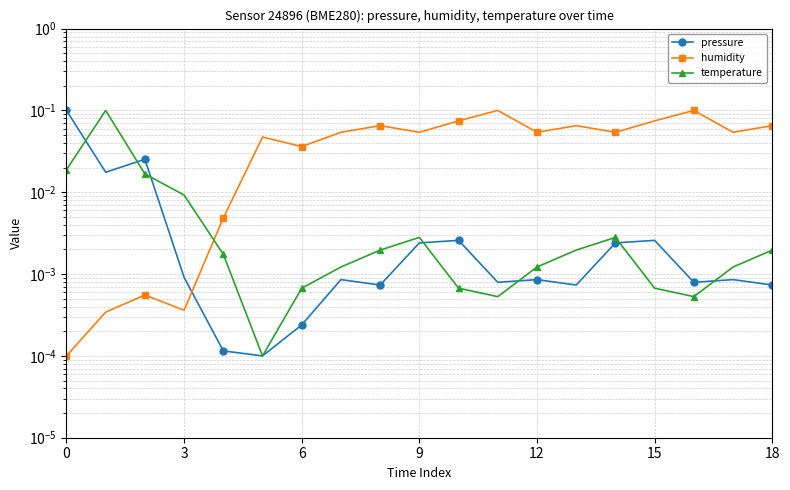

Between 9 and 14, which series saw the biggest shift?

pressure